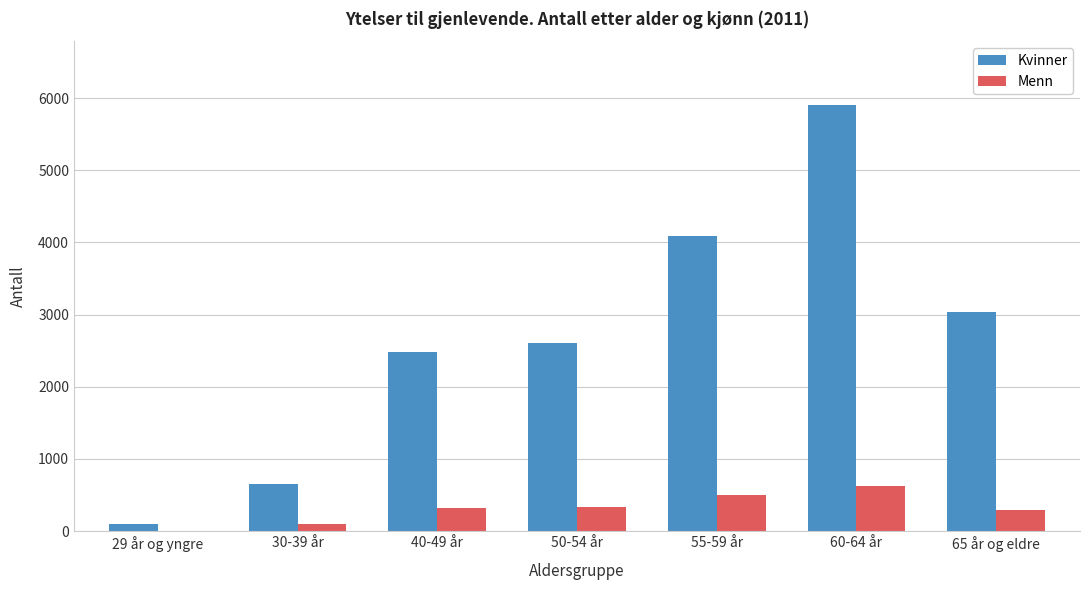

Between 30-39 år and 50-54 år, which series saw the biggest shift?

Kvinner